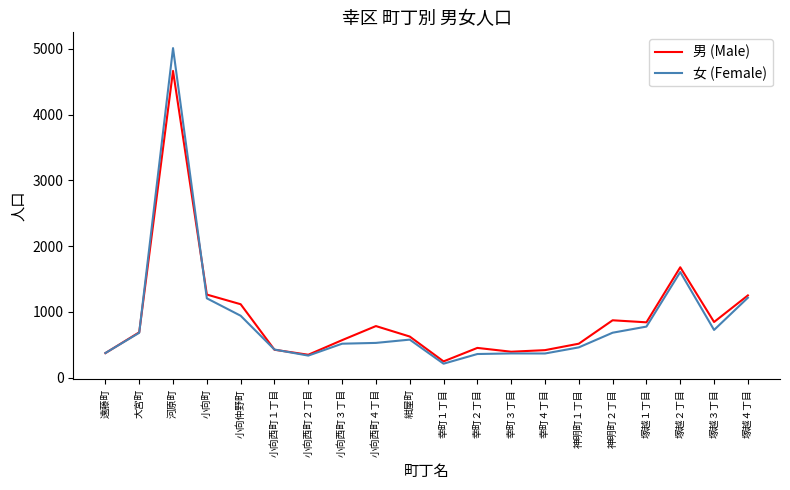

Which label corresponds to the largest value in the chart?

河原町